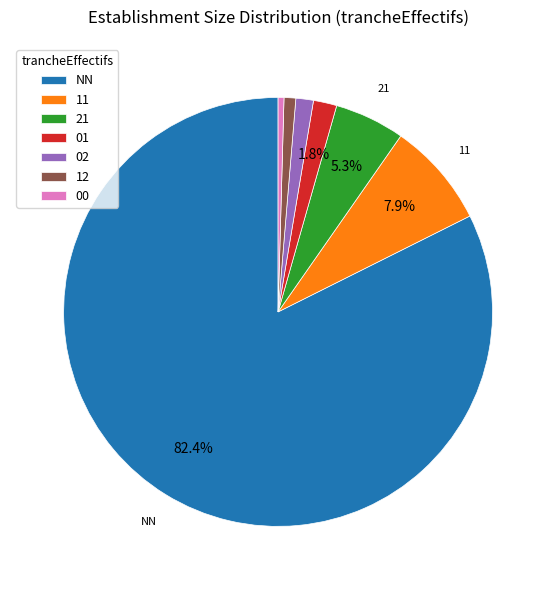

What is the largest slice in the pie chart?

NN